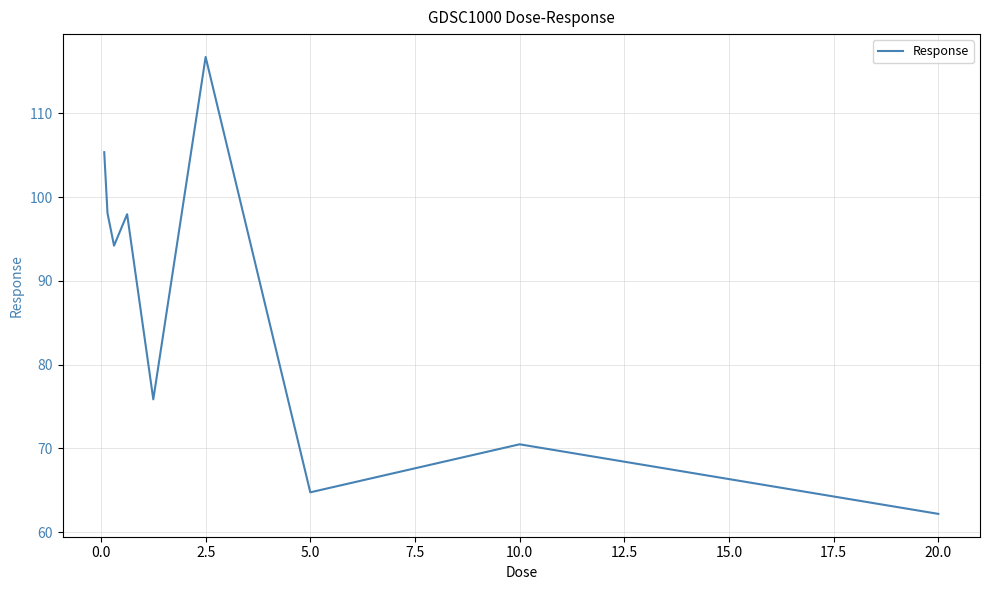

What is the minimum value shown in the chart?

62.2